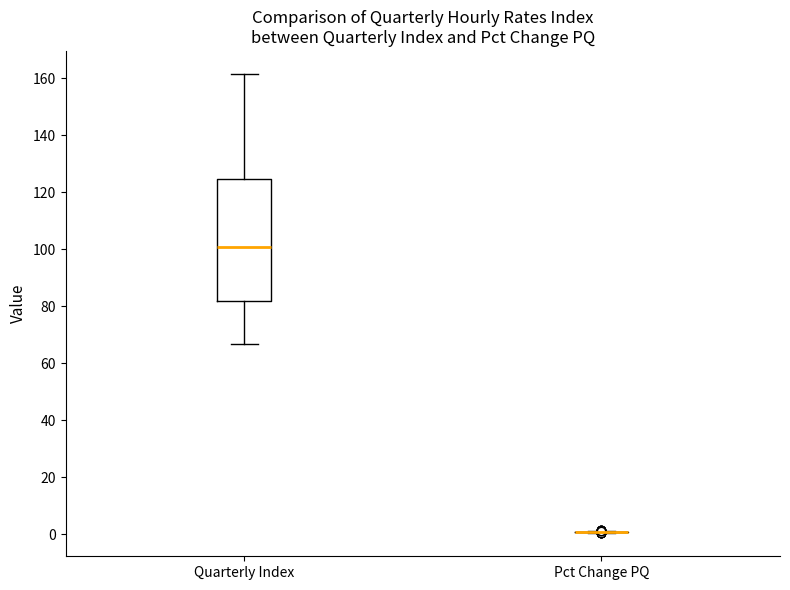

Reading left to right, read every box against the y-axis: the position of its median line, the range the box covers, and the ends of its whiskers. The values are not printed on the chart, so give them approximately, as read against the axis.

Quarterly Index: median 102, box 82 to 124, whiskers 66 to 162
Pct Change PQ: box collapsed to a line at 0, whiskers 0 to 2